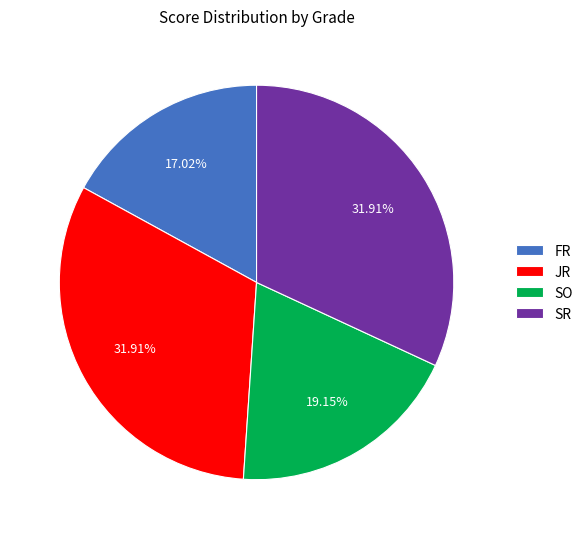

To the nearest percent, what is the difference between the largest and smallest slice percentages?

15%